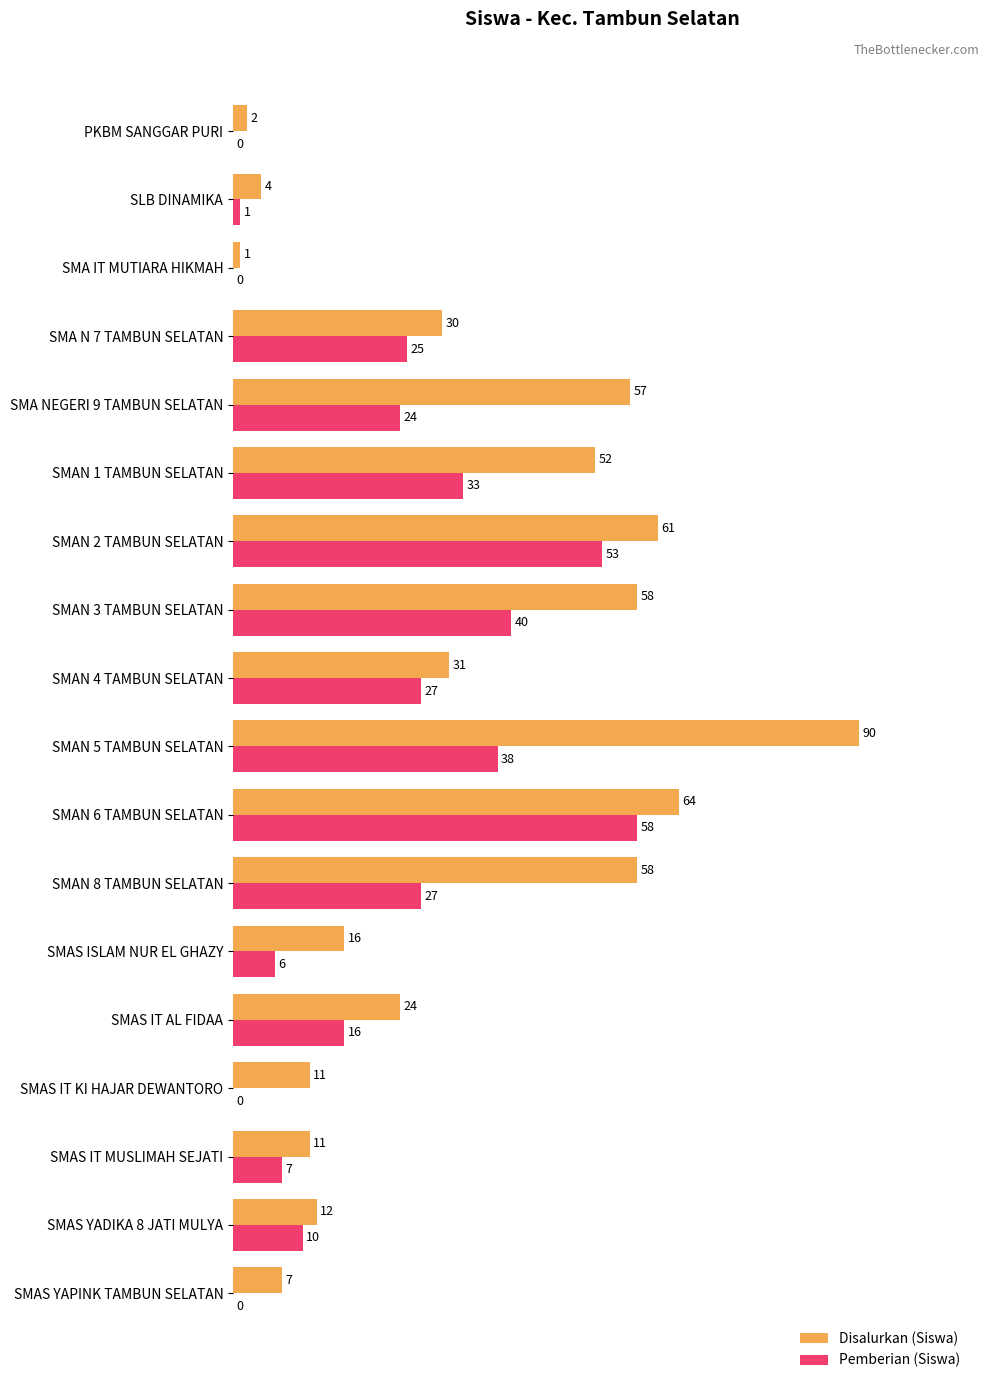

Which series changed the most between PKBM SANGGAR PURI and SMAN 2 TAMBUN SELATAN?

Disalurkan (Siswa)